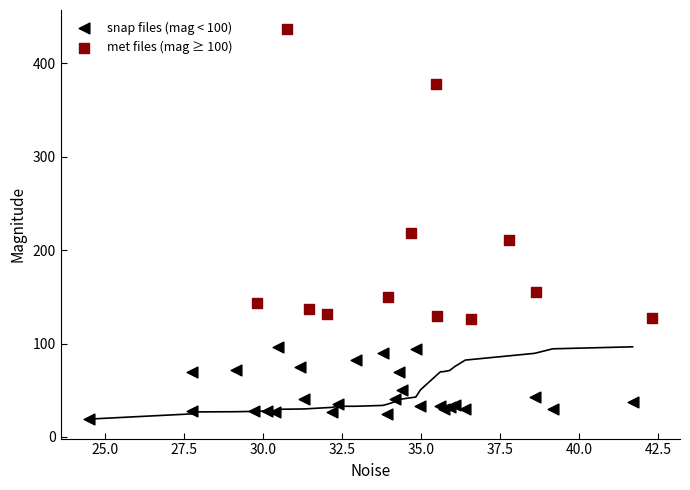

Which series reaches the maximum Y coordinate?

met files (mag ≥ 100)